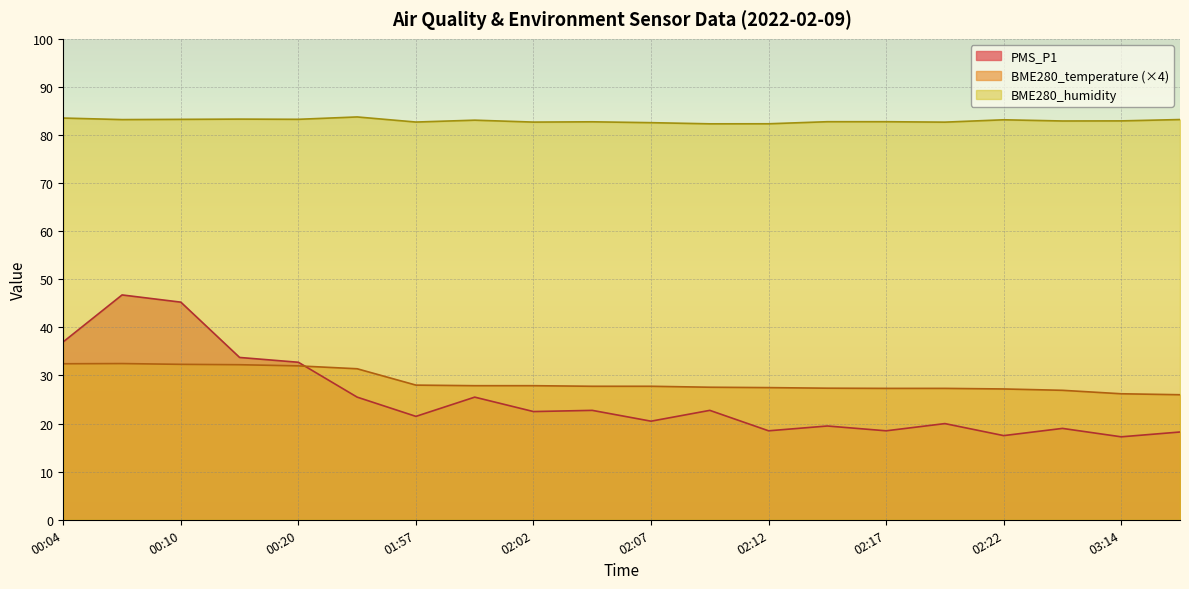

Reading left to right, transcribe all the data shown in this chart.

PMS_P1: 37.0	46.8	45.2	33.8	32.8	25.5	21.5	25.5	22.5	22.8	20.5	22.8	18.5	19.5	18.5	20.0	17.5	19.0	17.2	18.2
BME280_temperature: 32.4	32.5	32.3	32.2	32.0	31.4	28.0	27.9	27.9	27.8	27.8	27.6	27.5	27.4	27.3	27.3	27.2	26.9	26.2	26.0
BME280_humidity: 83.5	83.2	83.3	83.3	83.3	83.8	82.7	83.1	82.7	82.8	82.6	82.3	82.3	82.8	82.8	82.7	83.2	82.9	82.9	83.2